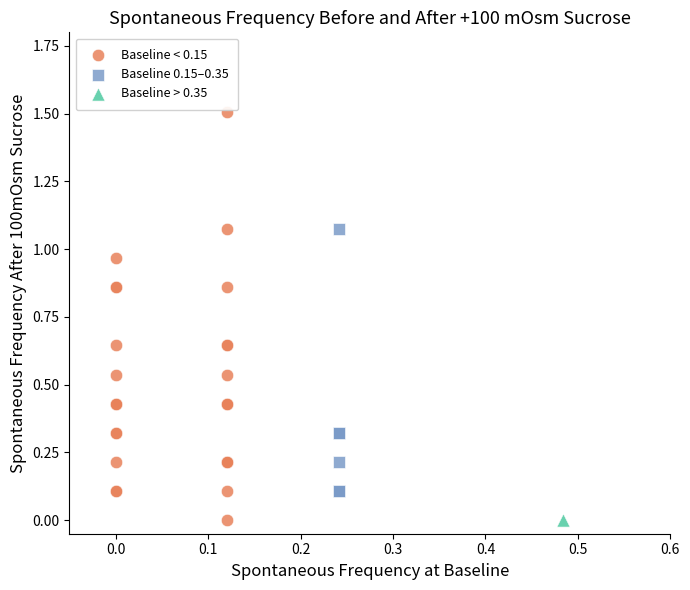

What are all the series names shown in the legend?

Baseline < 0.15, Baseline 0.15–0.35, Baseline > 0.35